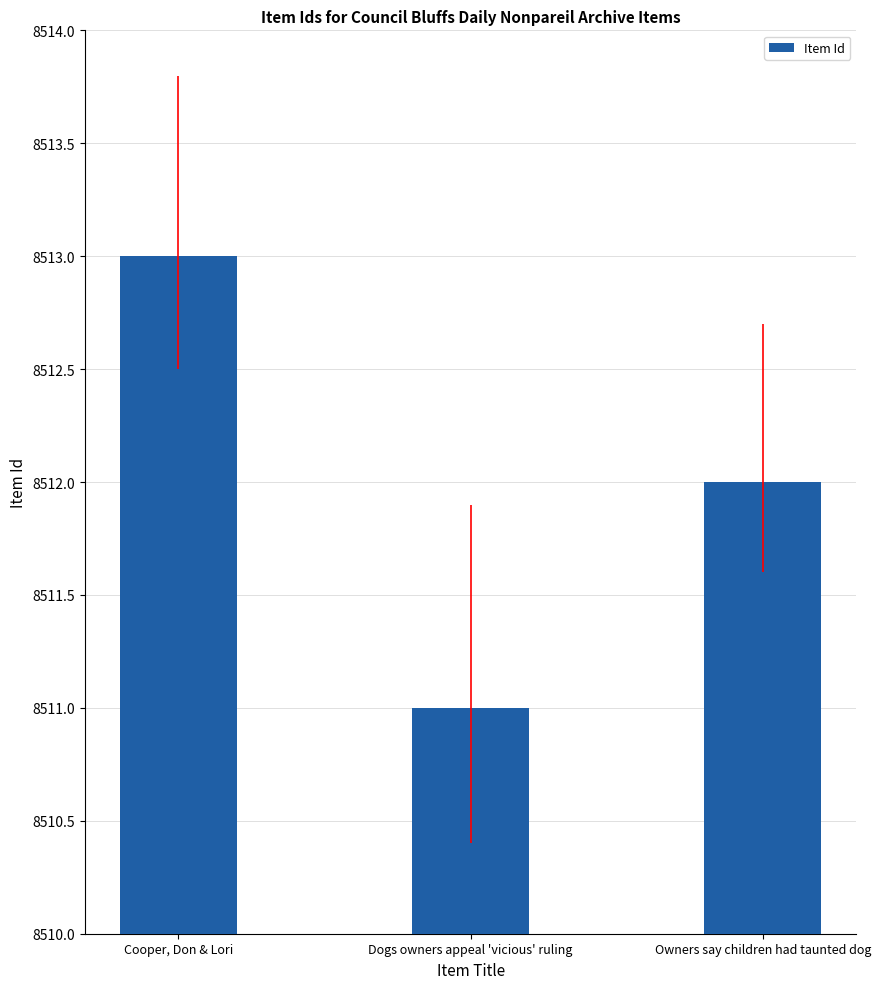

How many values are below 8512?

1